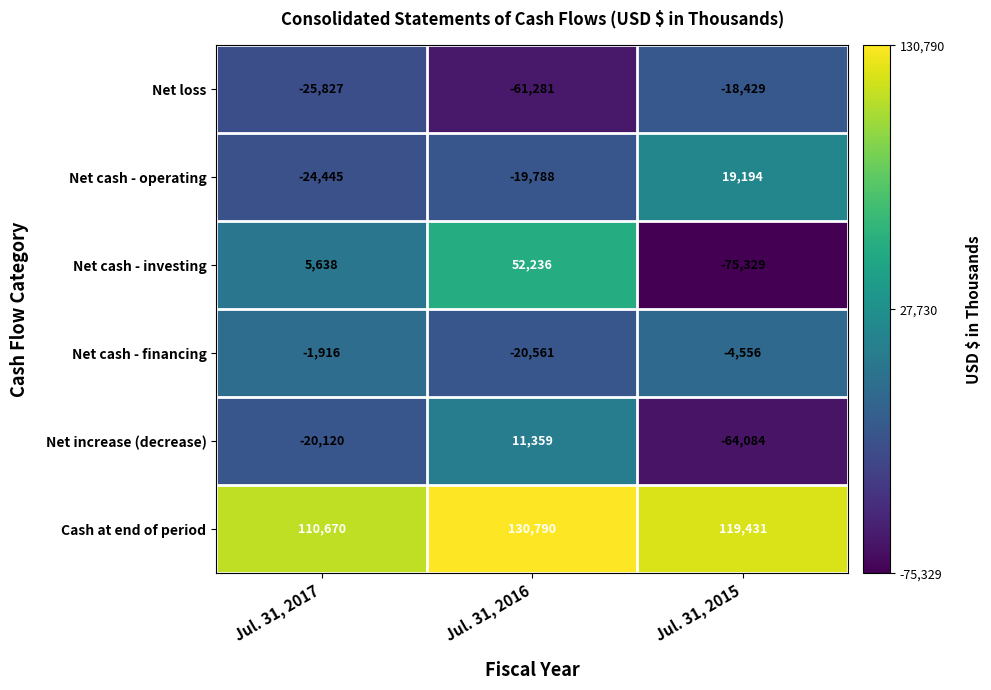

Between Jul. 31, 2017 and Jul. 31, 2016, which series saw the biggest shift?

Net cash - investing